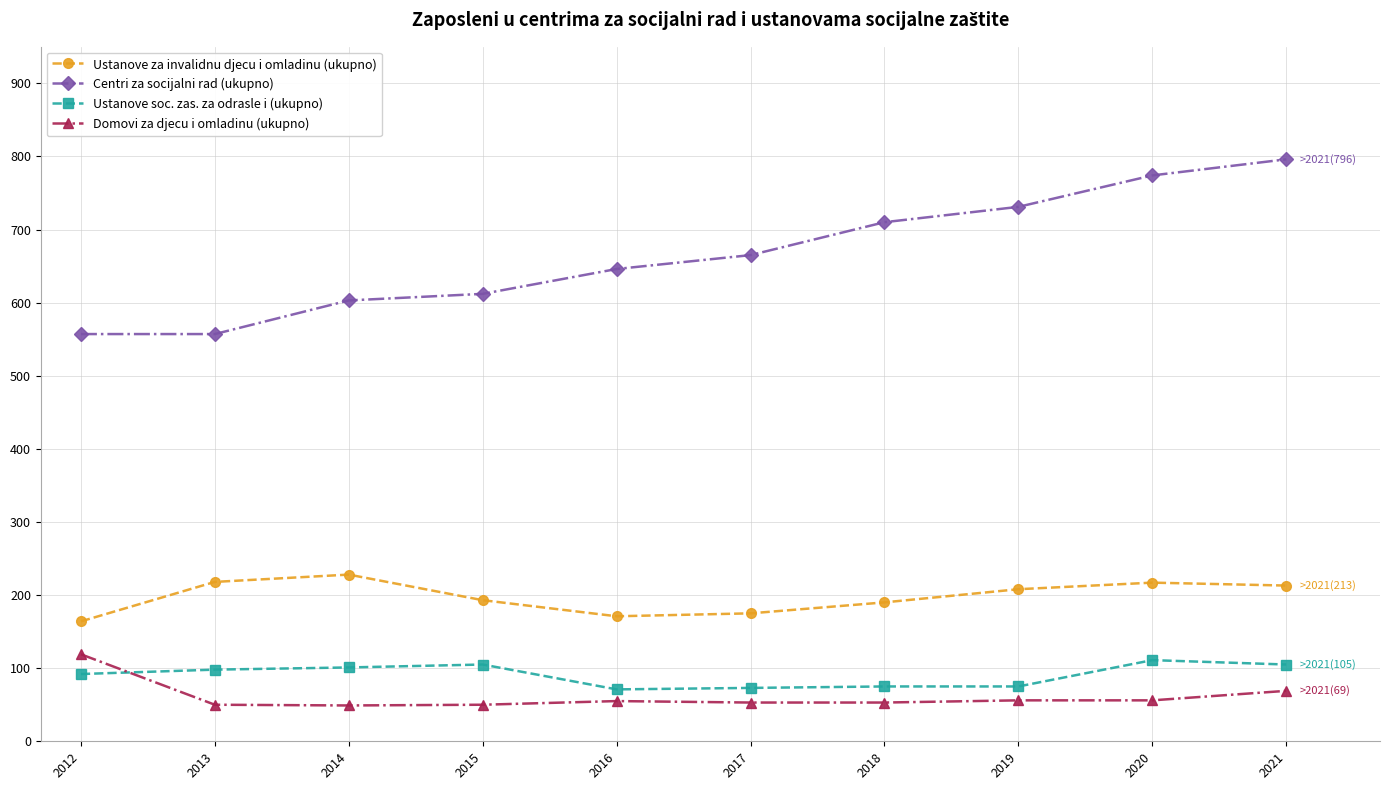

At which label is Centri za socijalni rad (ukupno) closest to 676?

2017